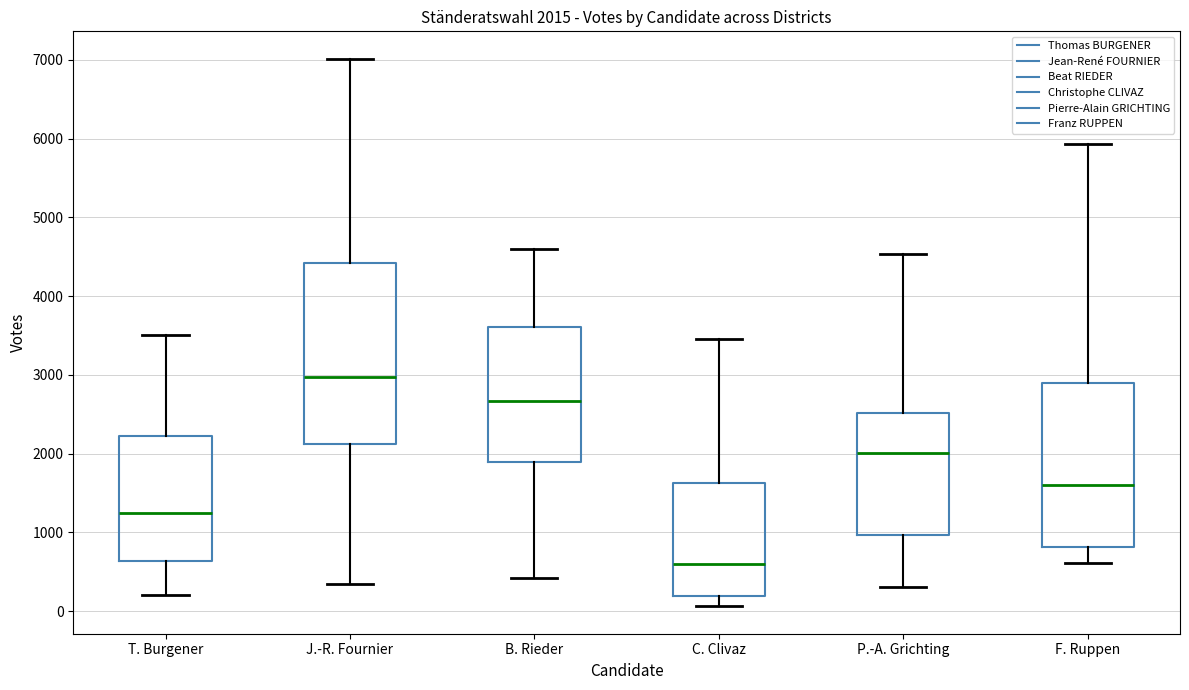

Which box is the tallest, from its lower edge to its upper edge?

J.-R. Fournier